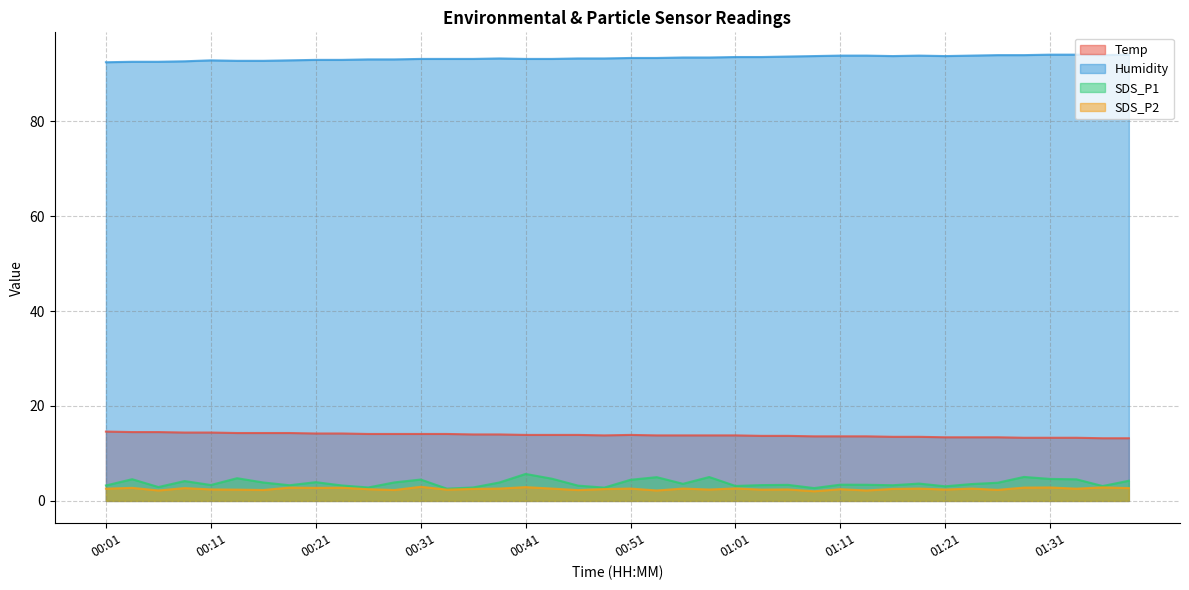

What position from the left is 00:31?

13